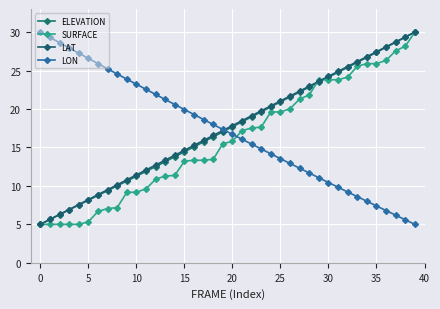

True or false: LON and SURFACE intersect in this chart.

True